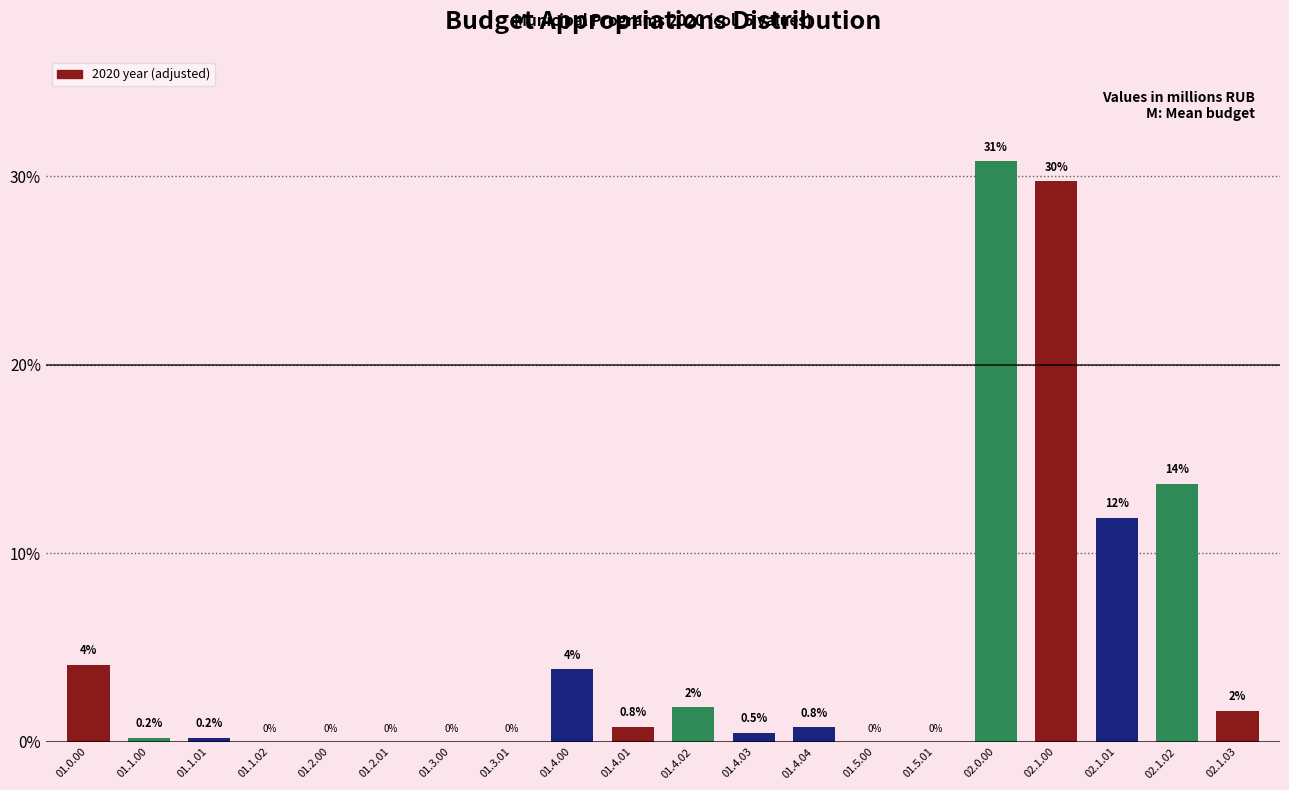

Which label corresponds to the largest value in the chart?

02.0.00